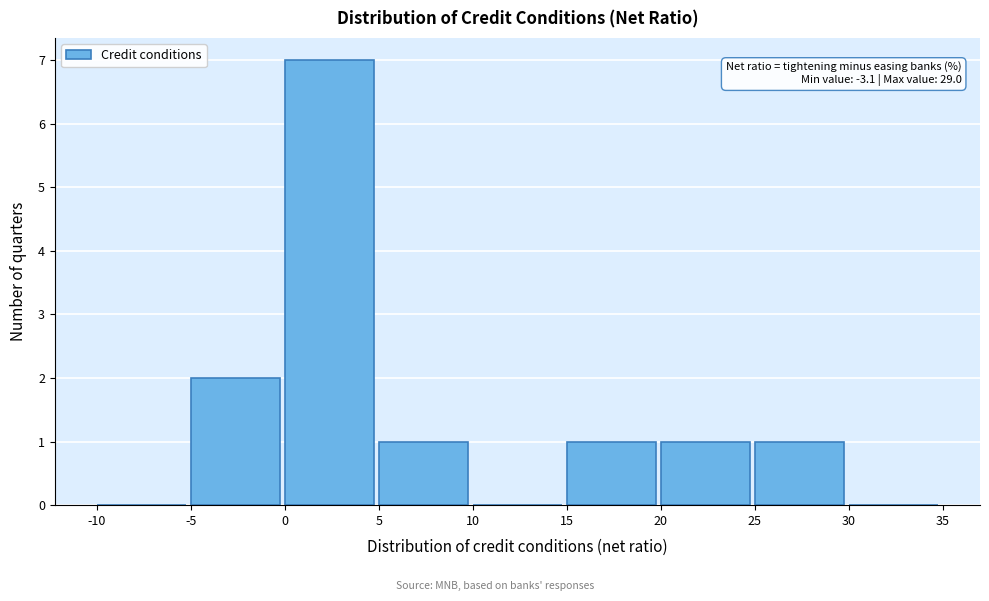

Over which range of the x-axis is the bar tallest?

0 to 5